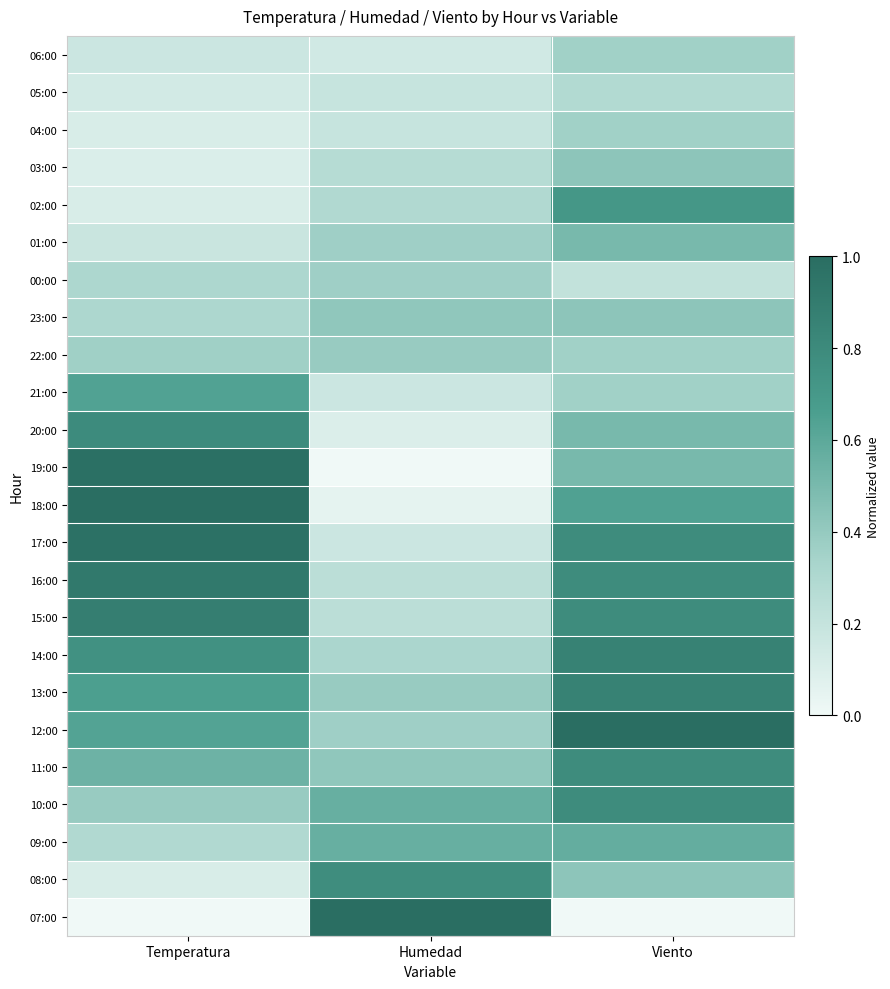

At how many categories does at least one series exceed 0?

3